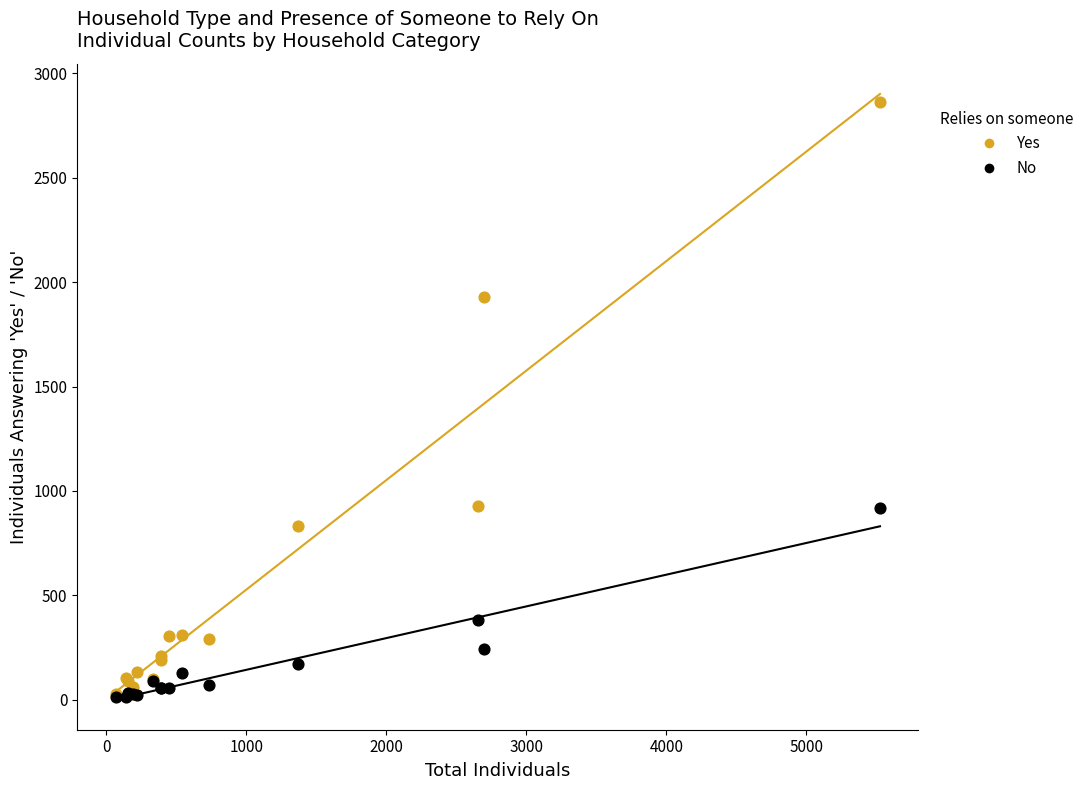

Which series contains the highest Y value?

Yes